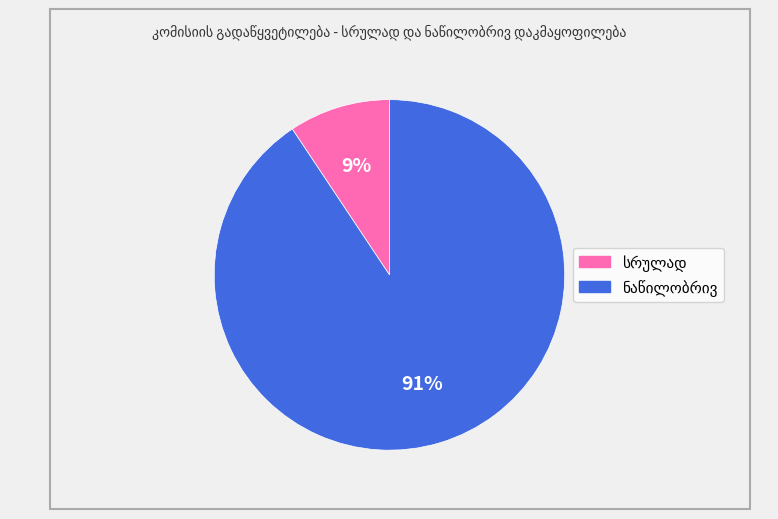

Is there any slice that represents more than half of the pie?

Yes